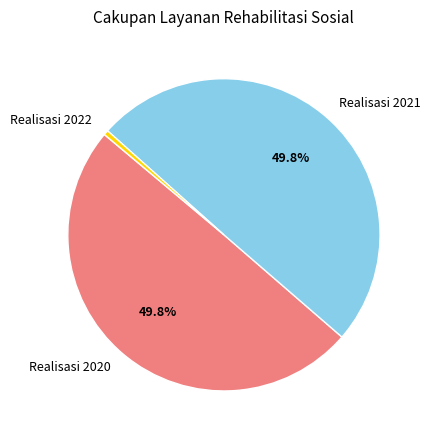

Combined, do Realisasi 2021 and Realisasi 2022 account for over 50%?

Yes